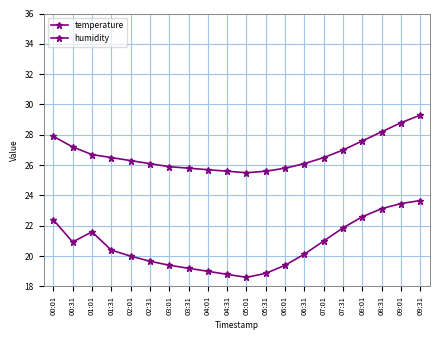

At which category is the sum across all series the highest?

09:31